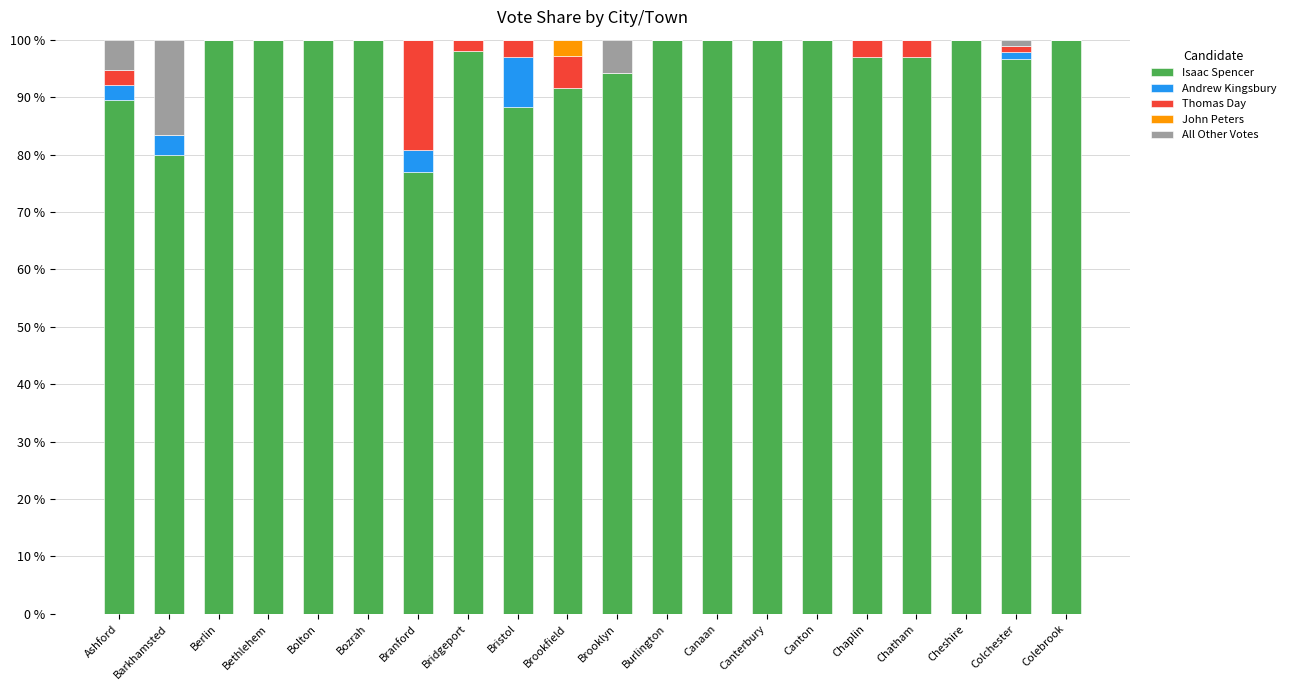

Does the chart contain stacked bars?

Yes